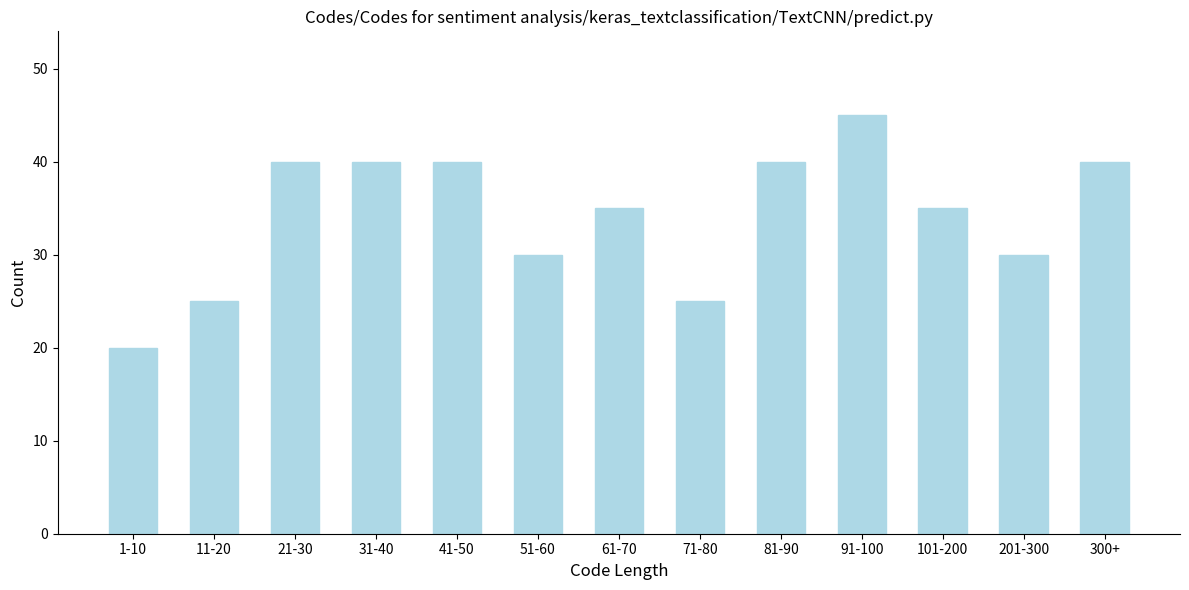

Reading left to right, extract all data points from this chart.

20	25	40	40	40	30	35	25	40	45	35	30	40